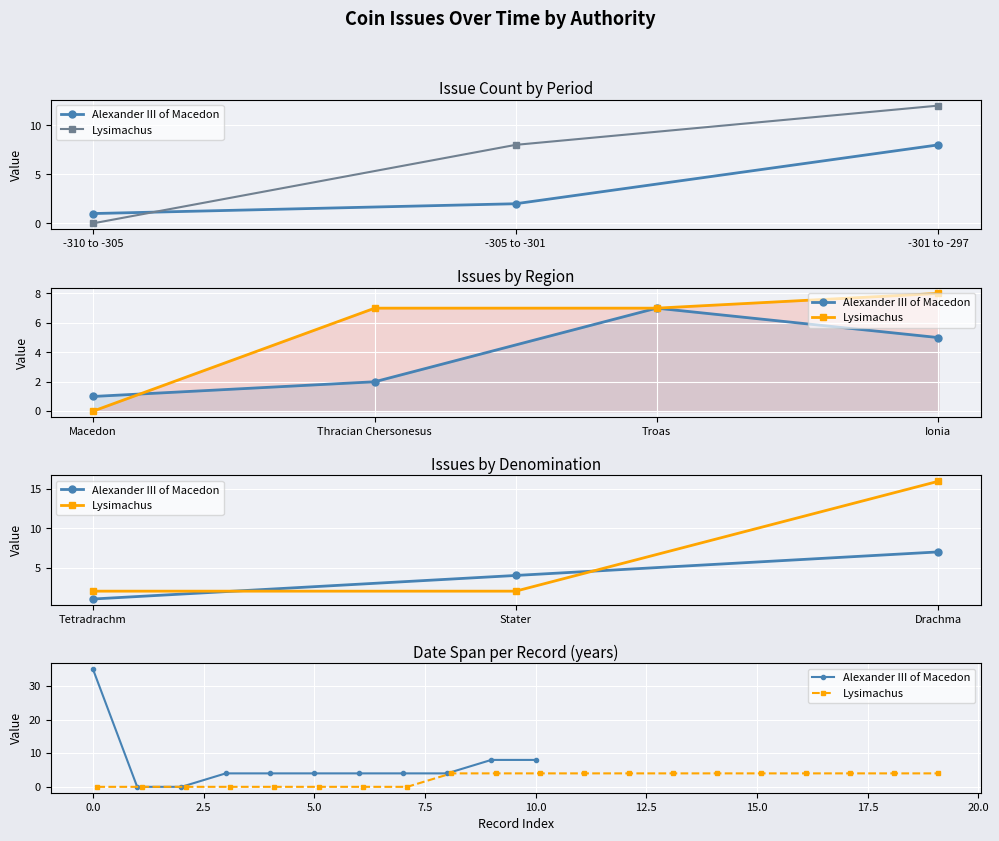

True or false: the data has more than 1 interior local peaks.

False